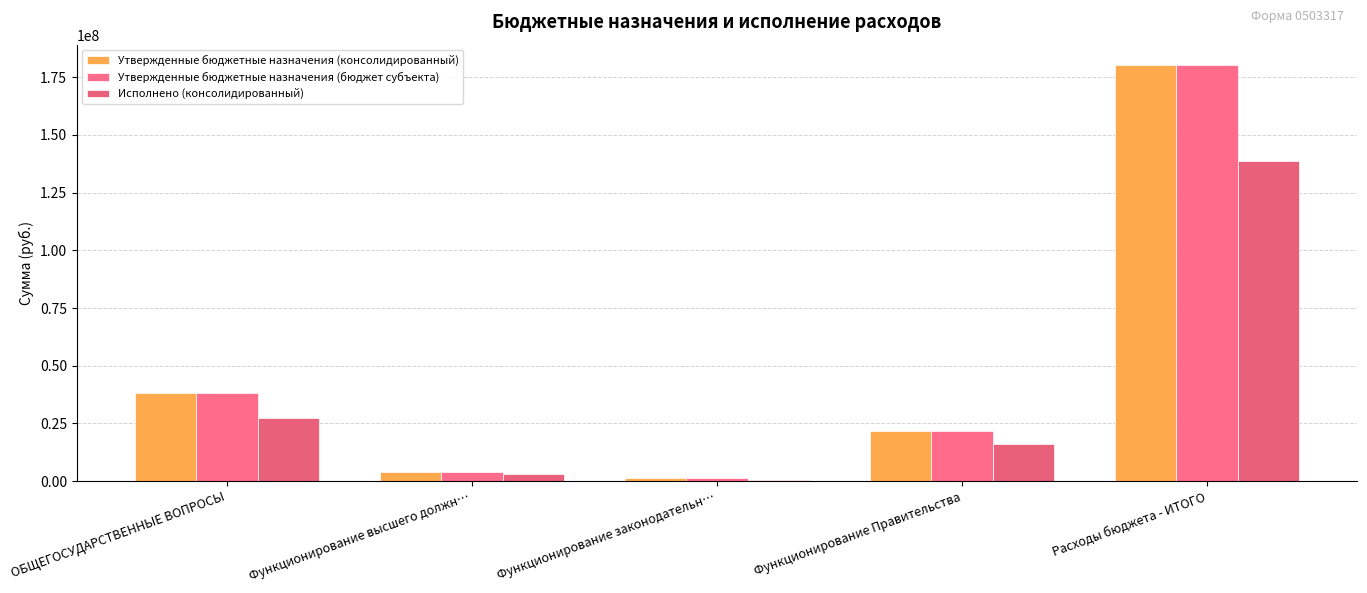

Does the chart contain stacked bars?

No